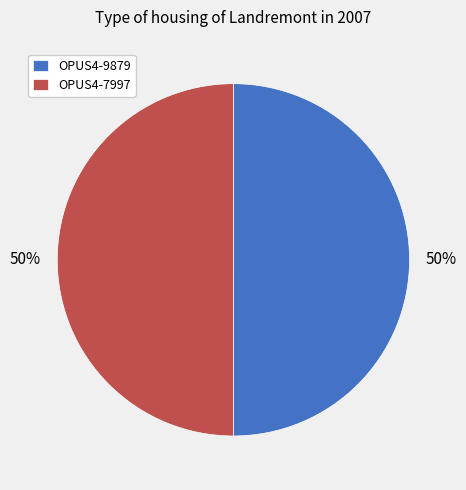

What percentage is the OPUS4-9879 slice, to the nearest percent?

50%